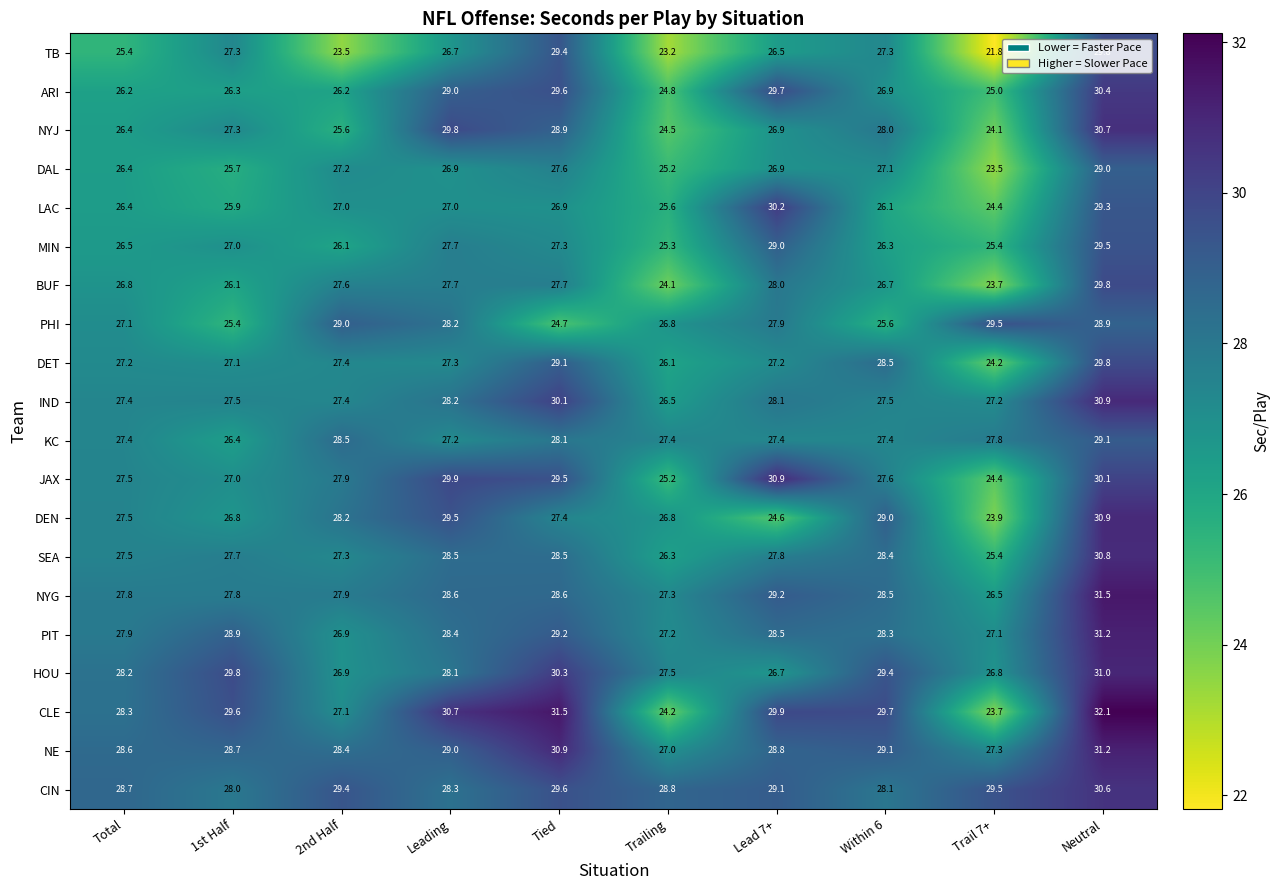

At which label does NYG first exceed 28?

Leading